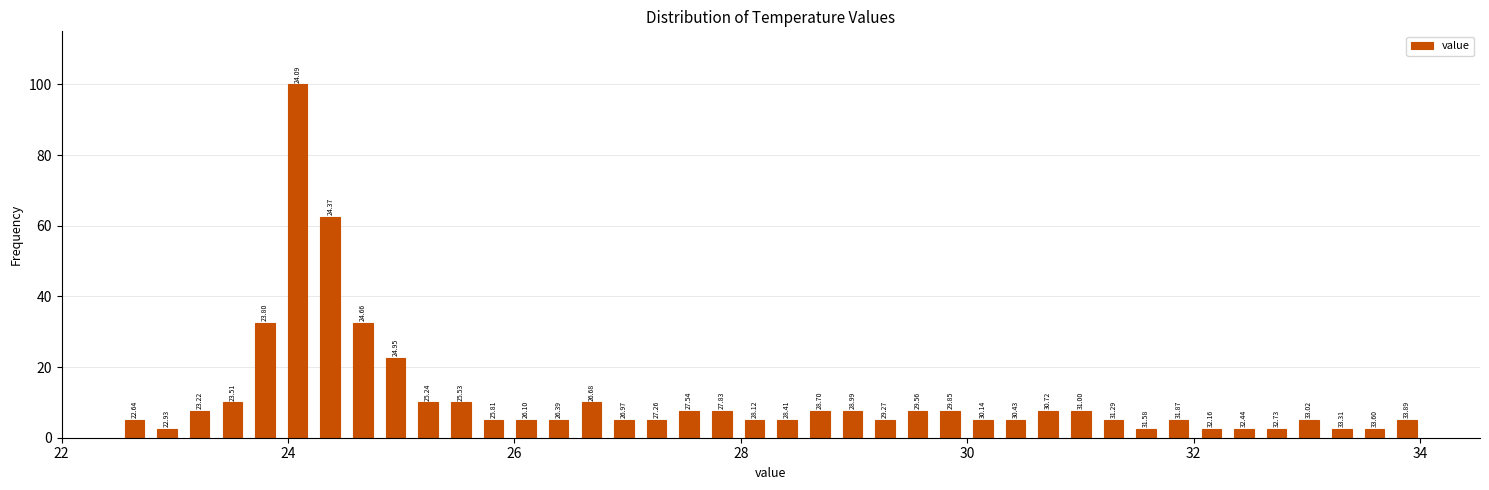

Read against the x-axis, roughly where is the centre of the tallest bar?

24.0